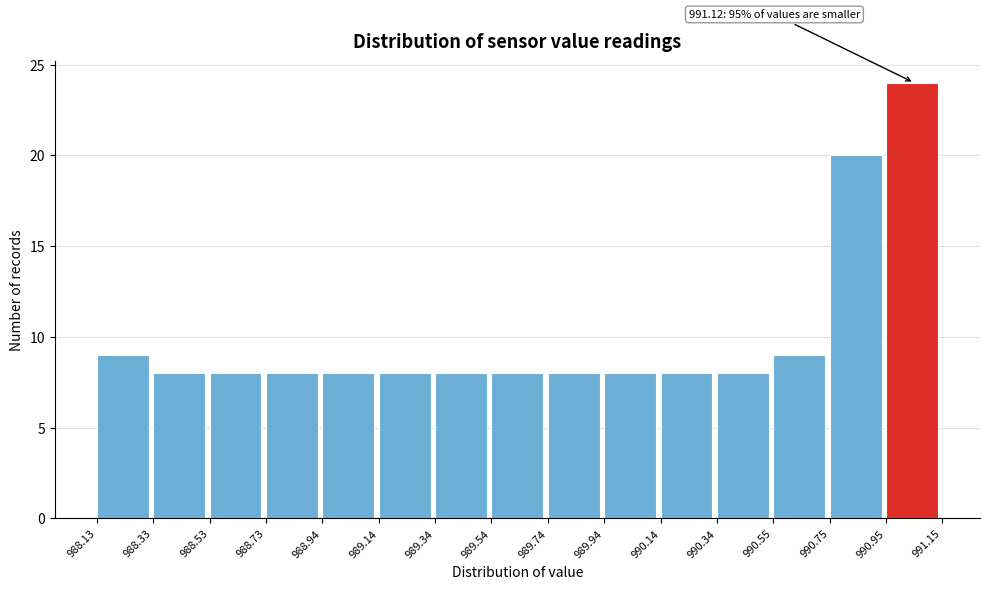

Which range on the x-axis has the tallest bar?

990.95 to 991.15